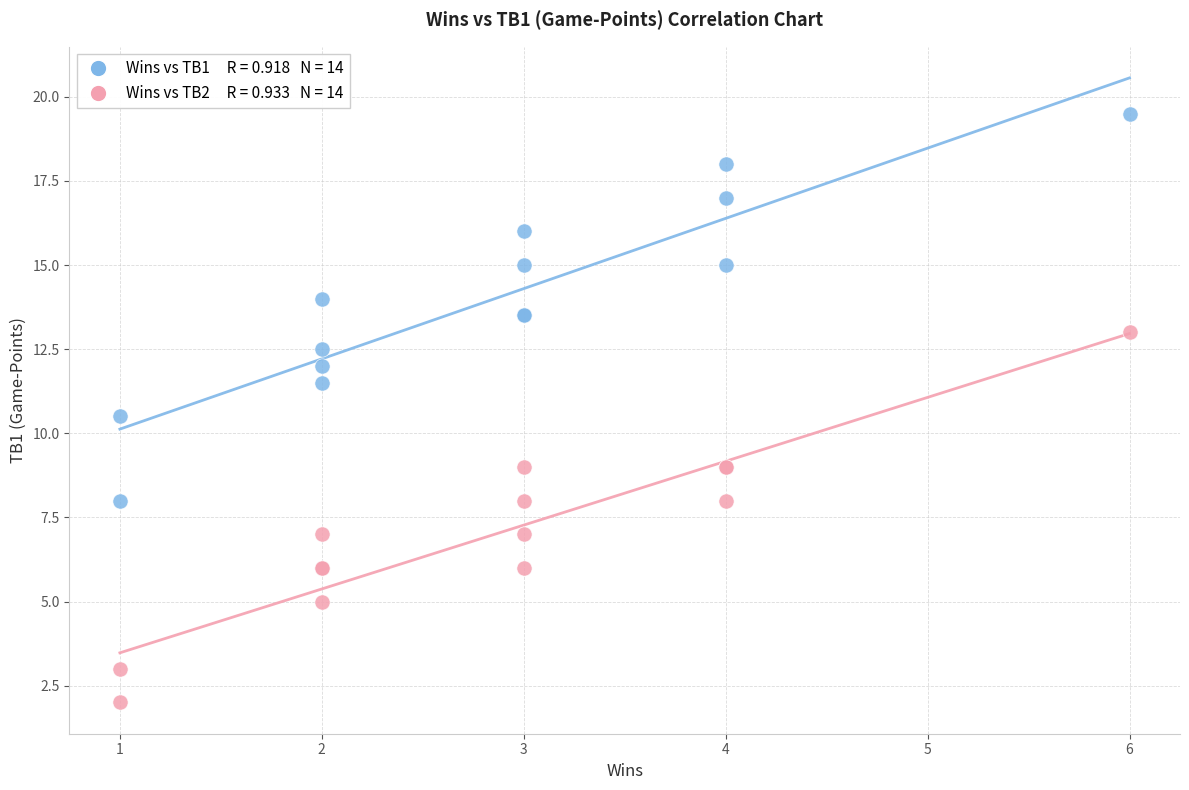

Across all series, what Y value is closest to 10?

10.5